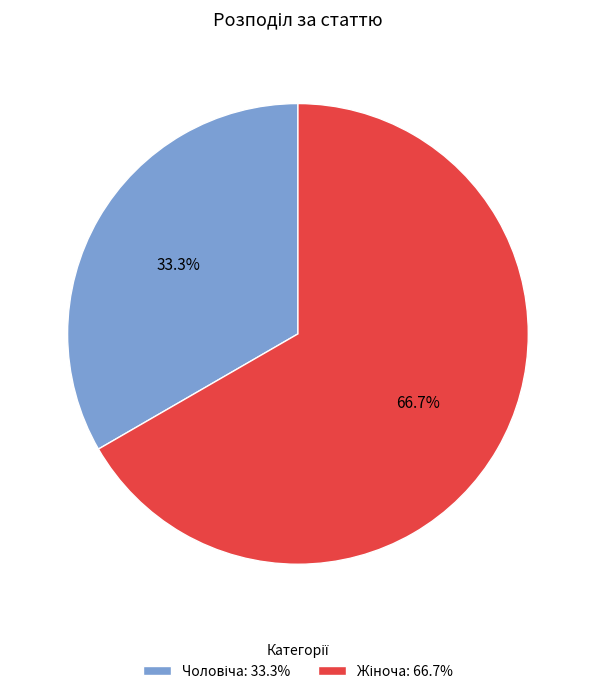

Does any single category account for the majority?

Yes